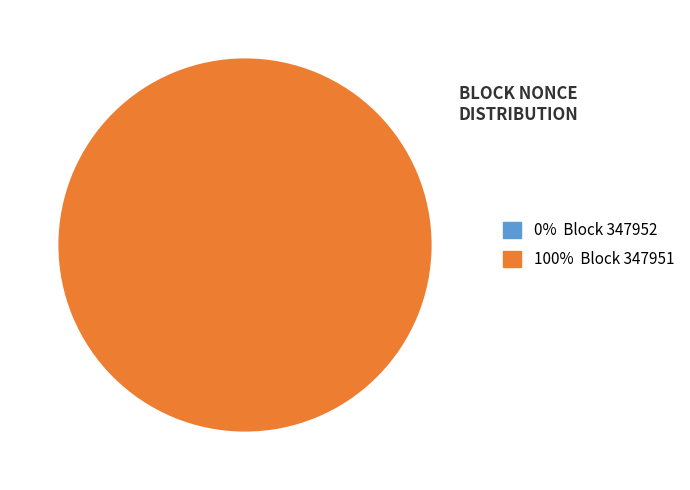

Is it true that 347951 is 100% of the pie?

True